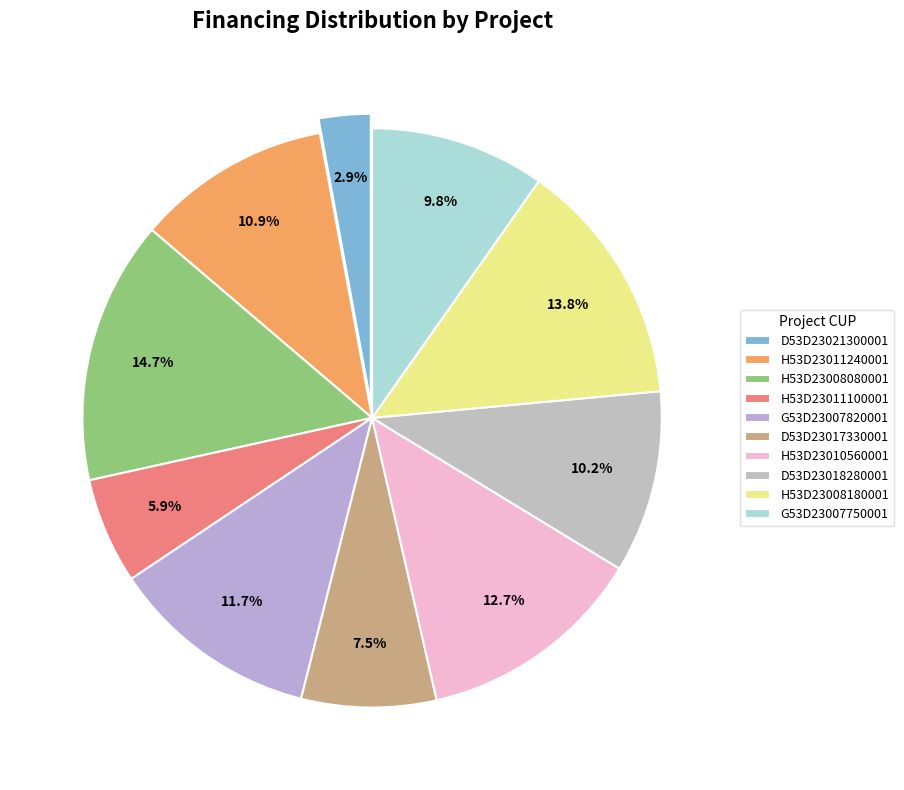

Does H53D23011240001 represent more than half of the total?

No